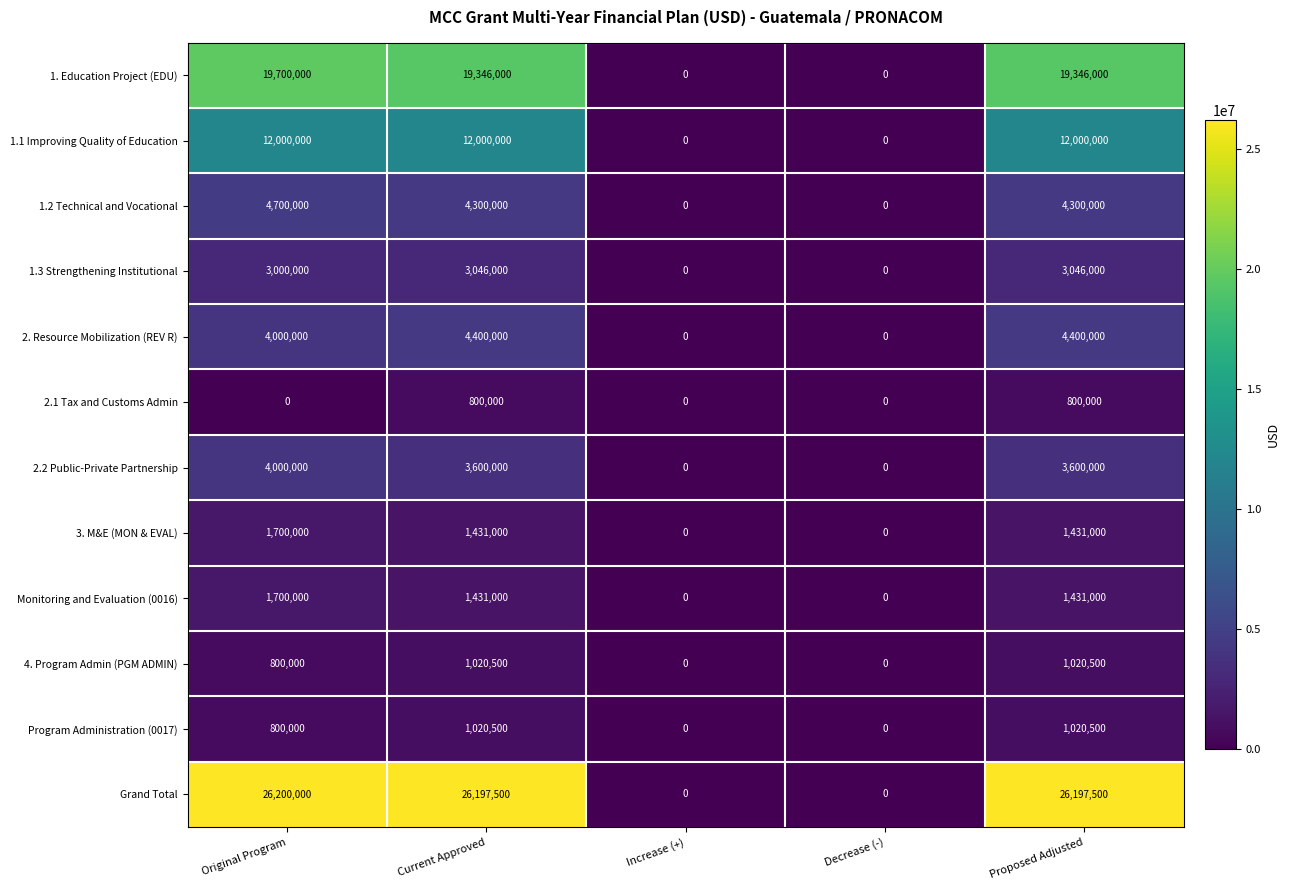

Which series changed the most between Original Program and Proposed Adjusted?

2.1 Tax and Customs Admin